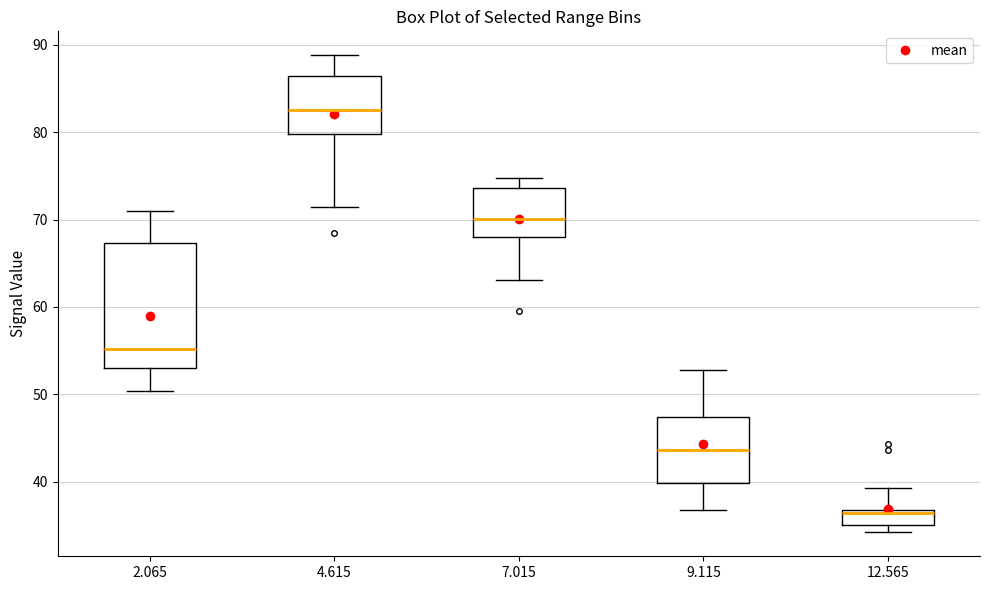

Where does the lower whisker of the box at x = 9.115 end on the y-axis? The values are not printed on the chart, so give them approximately, as read against the axis.

37